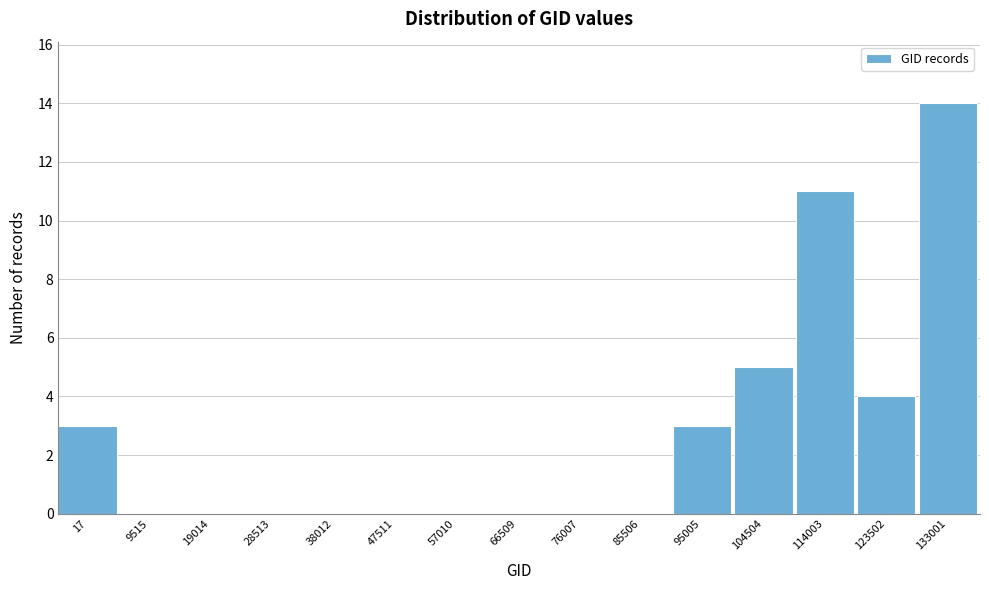

Reading left to right, list all the values displayed in this chart.

17=3	9515=0	19014=0	28513=0	38012=0	47511=0	57010=0	66509=0	76007=0	85506=0	95005=3	104504=5	114003=11	123502=4	133001=14